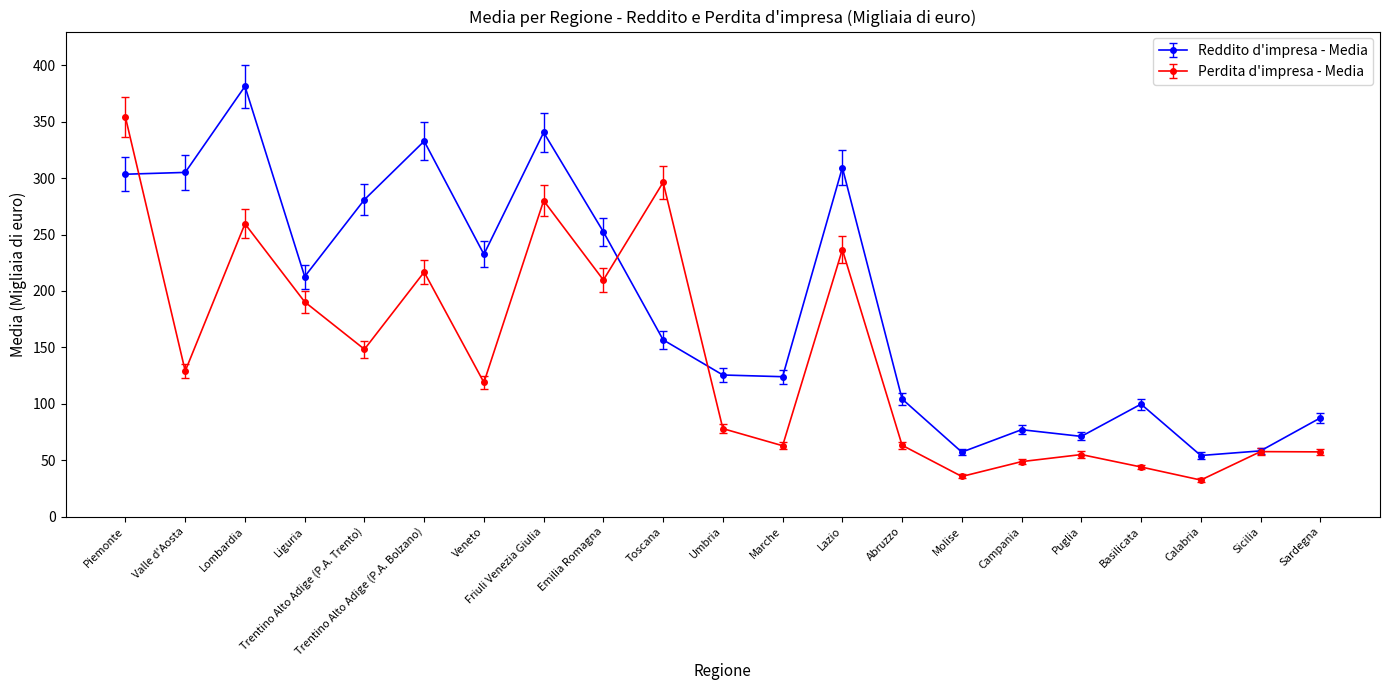

What is the highest value of the Perdita d'impresa - Media series?

353.9